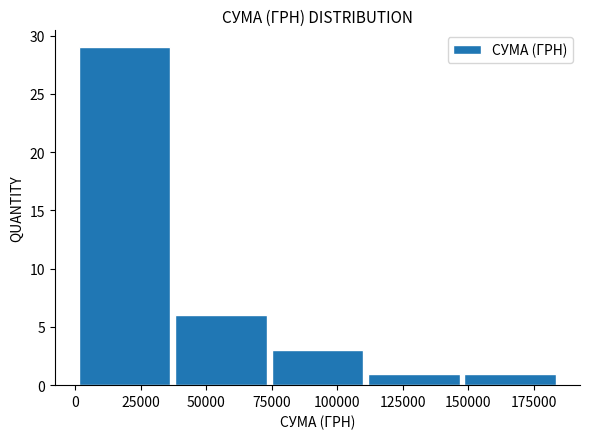

Over which range of the x-axis is the bar tallest?

0 to 35000